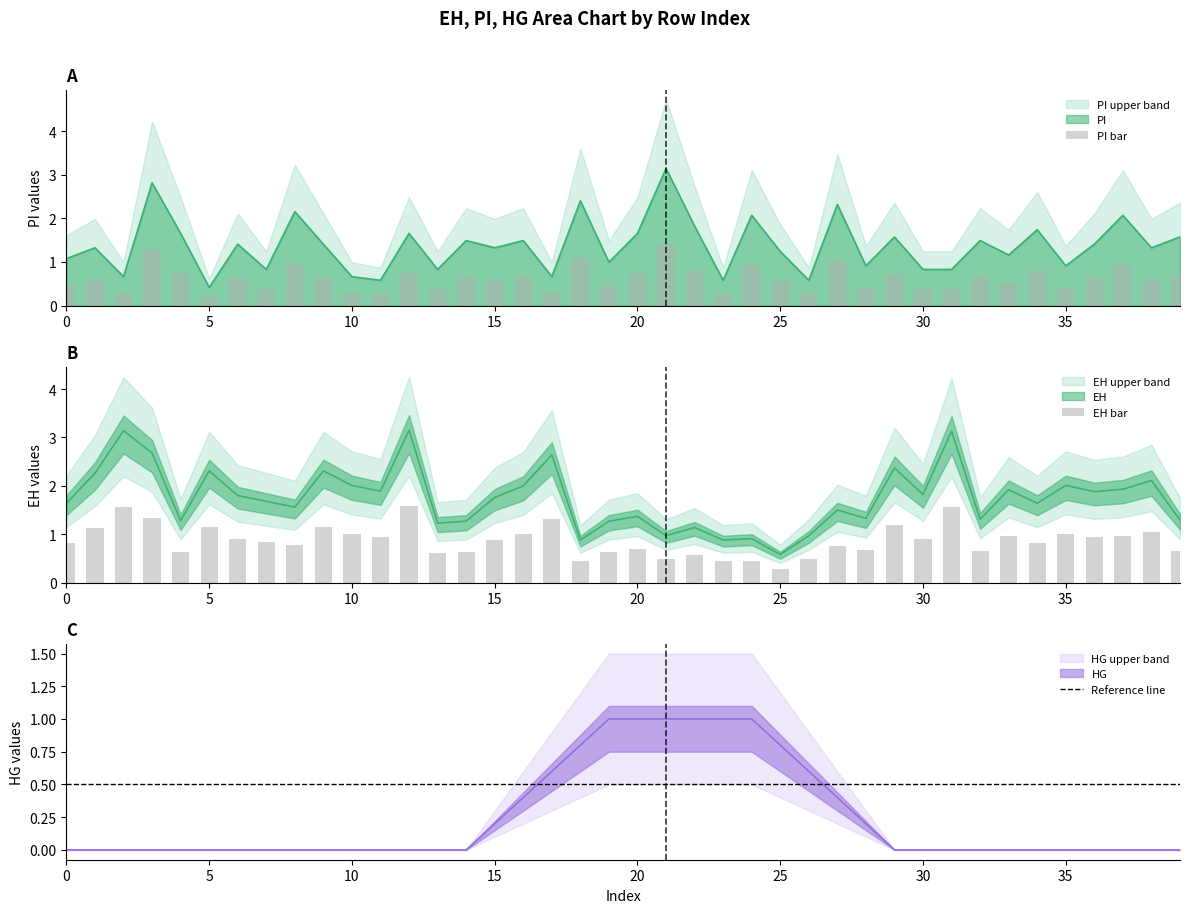

At which label is EH closest to 1?

21